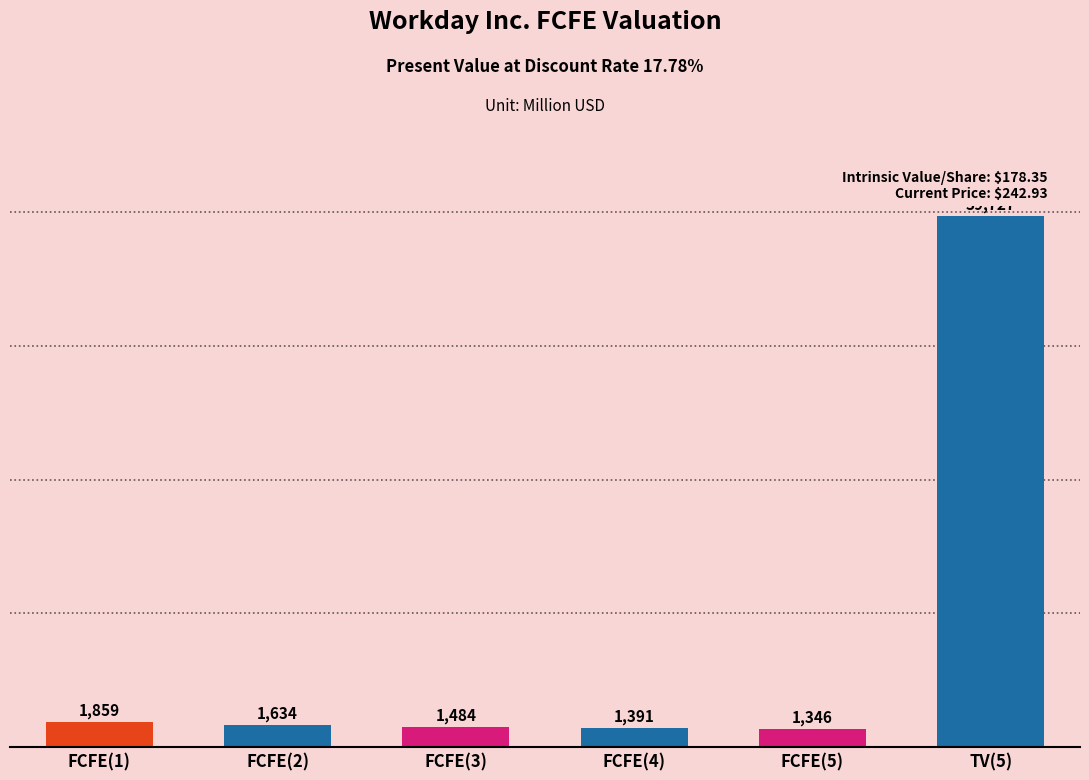

What is the change in value from FCFE(2) to FCFE(4)?

-243